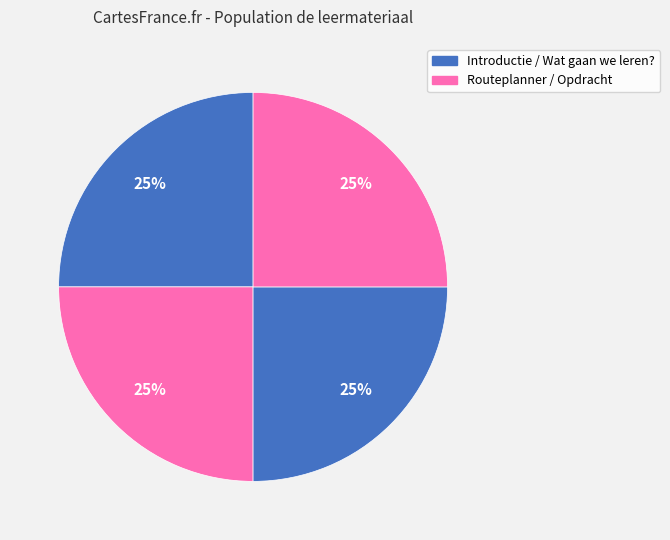

Count the number of slices in the pie.

4